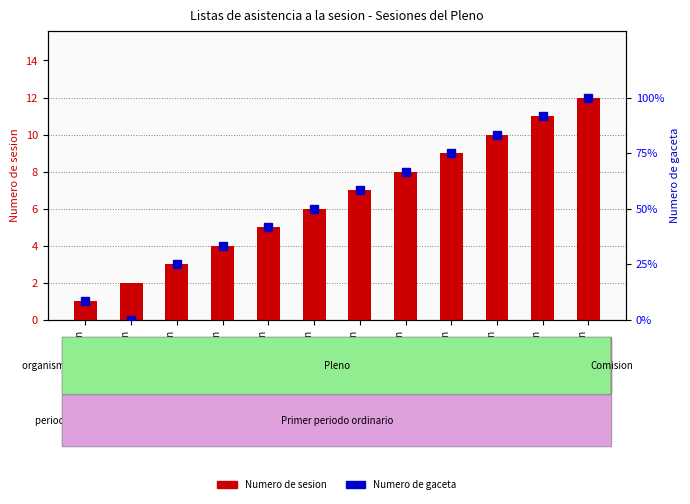

List the series in order of their overall mean, highest first.

Numero de gaceta, Numero de sesion